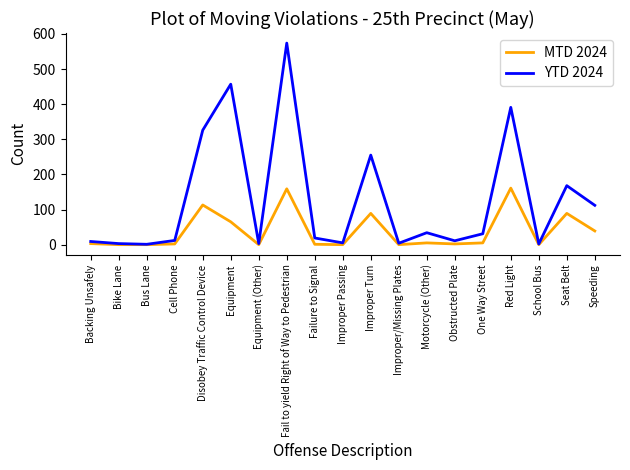

At which category does the chart reach its peak across all series?

Fail to yield Right of Way to Pedestrian